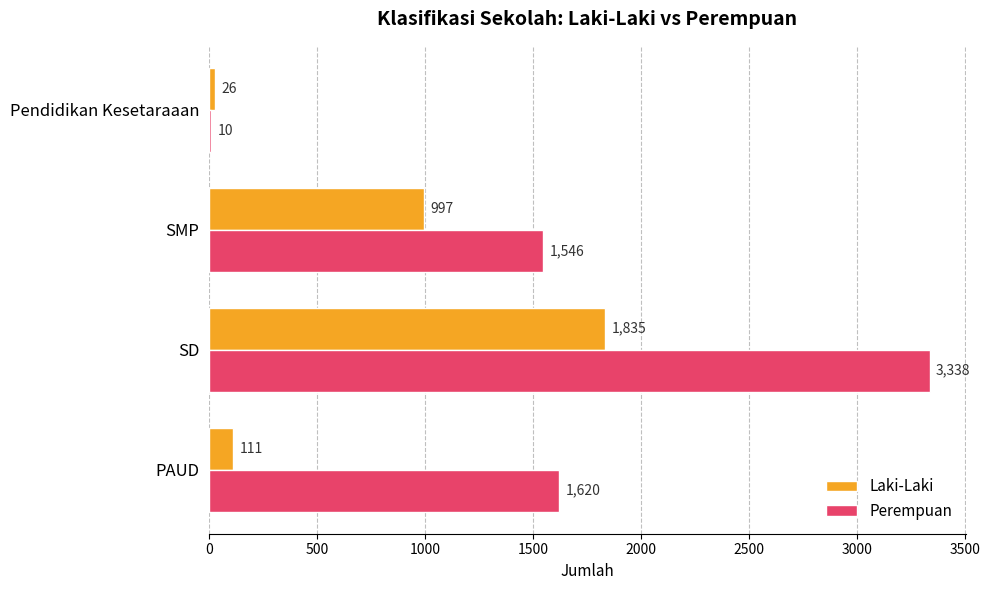

What is the sum of the Perempuan values at Pendidikan Kesetaraaan and SD?

3348